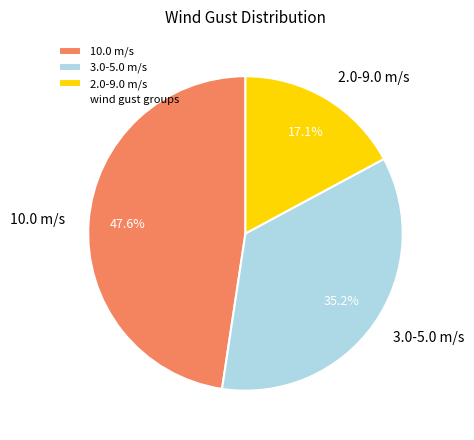

What is the ratio of the value at 2.0-9.0 m/s to the value at 3.0-5.0 m/s?

0.5